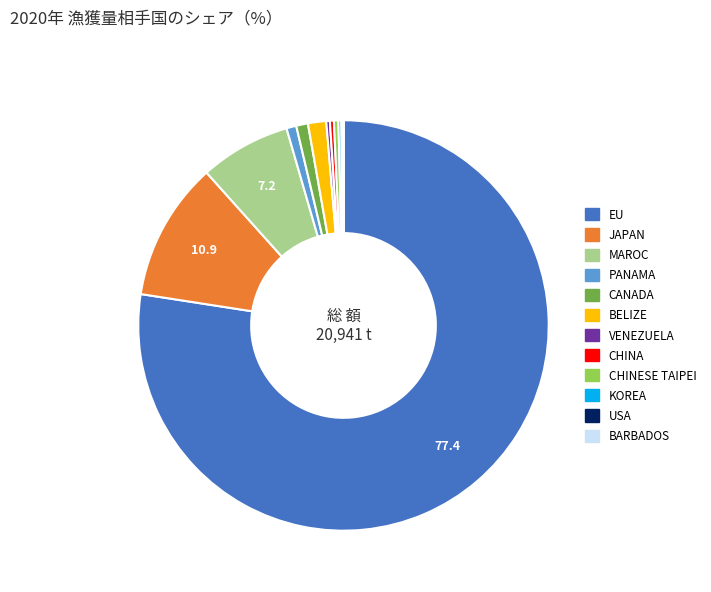

What is the majority slice?

EU